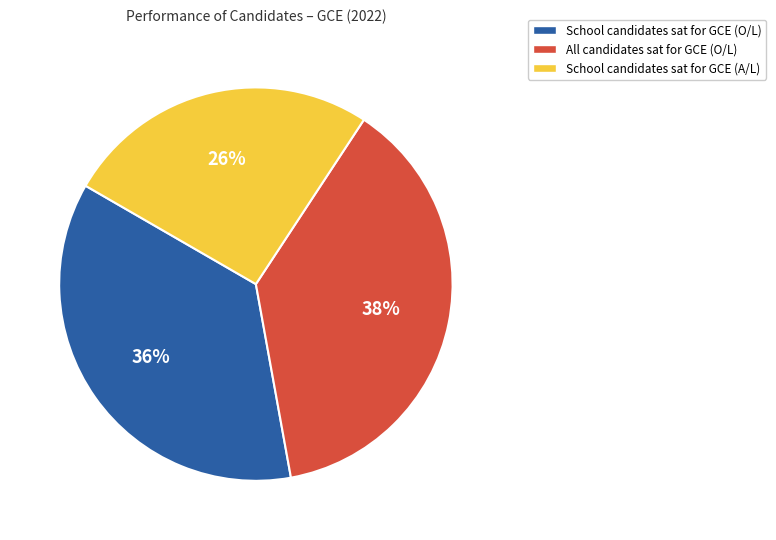

Is there a majority slice in this chart?

No